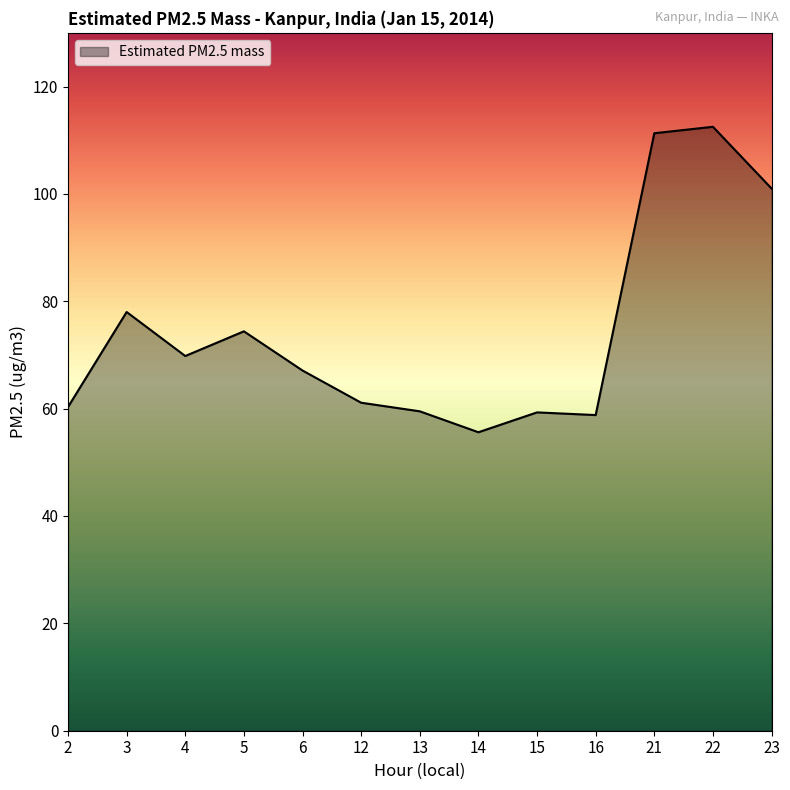

What is the sum of the values at 12 and 15?

120.4